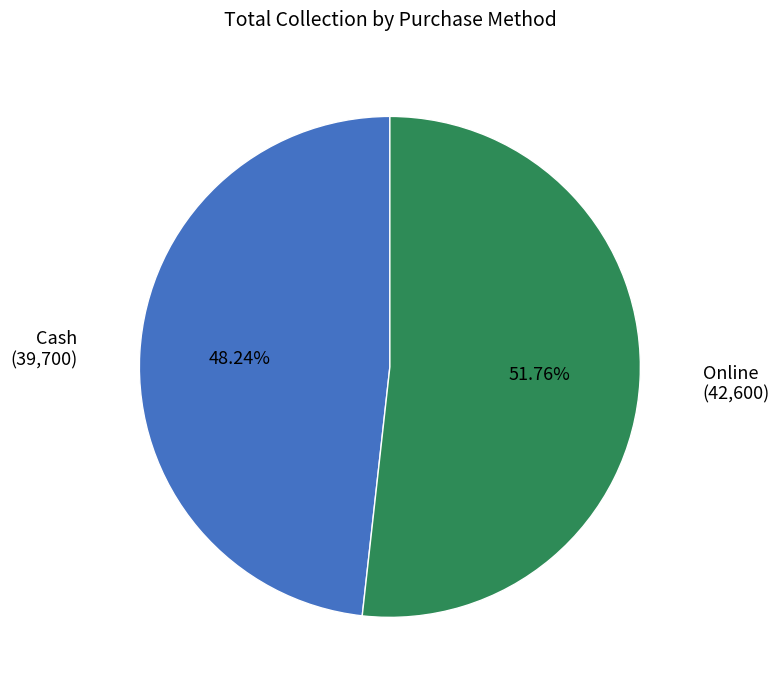

Does any single category account for the majority?

Yes